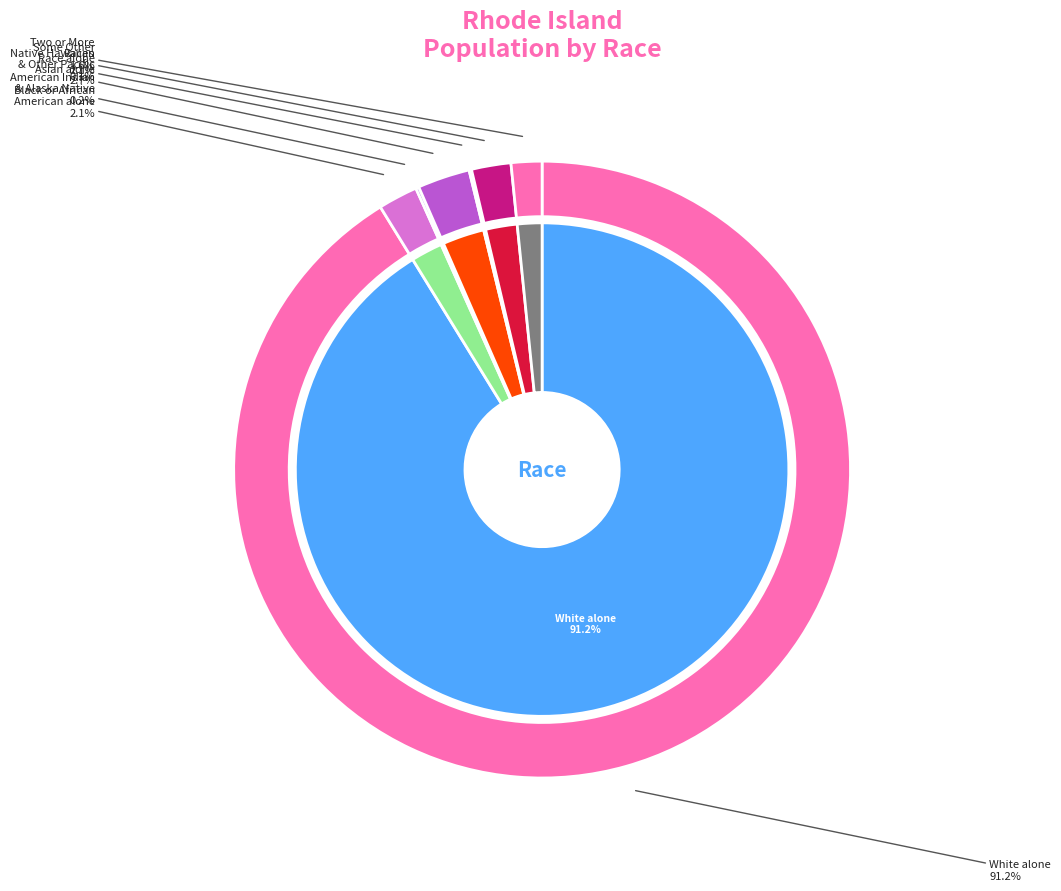

Is Native Hawaiian and Other Pacific the majority of the pie?

No